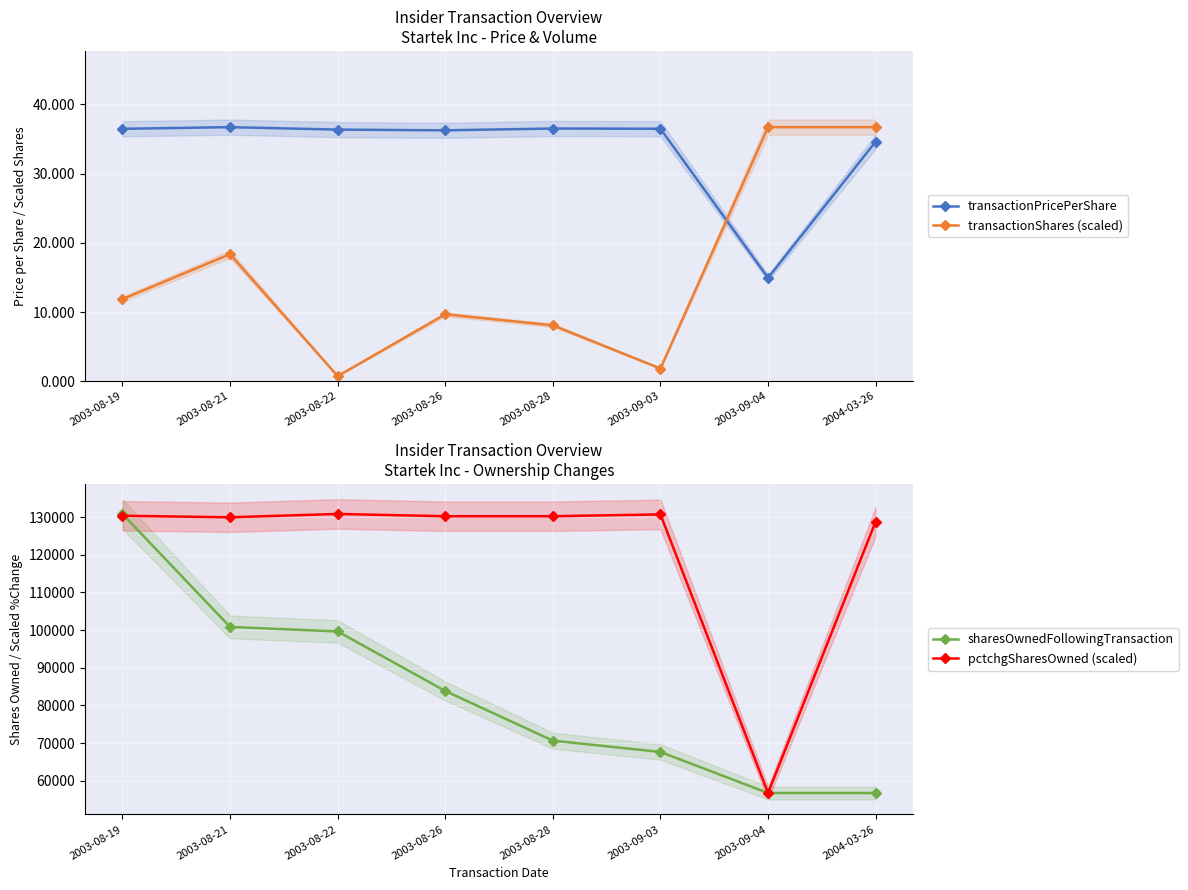

What is the highest value of the sharesOwnedFollowingTransaction series?

130843.0